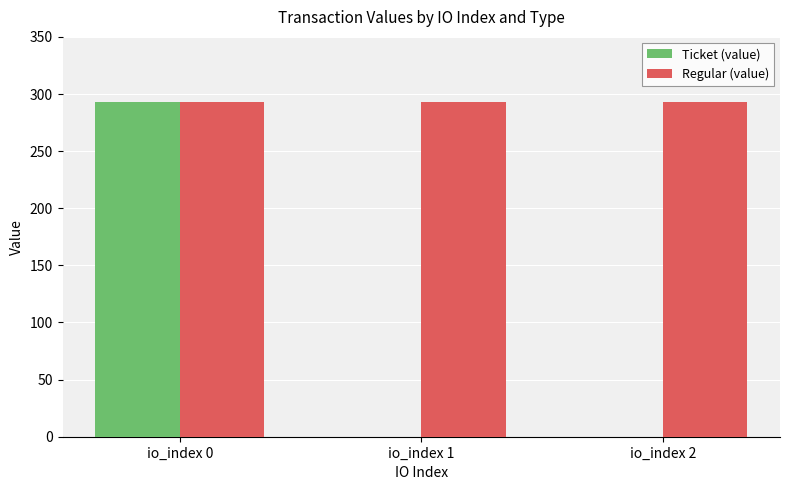

What is the highest value of the Ticket (value) series?

292.9